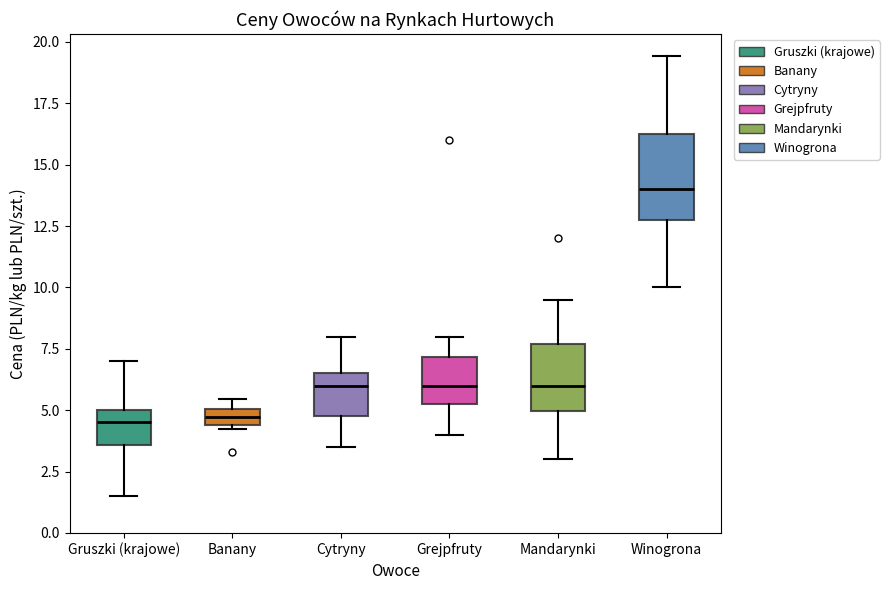

Where is the upper edge of the box for Grejpfruty on the y-axis? The values are not printed on the chart, so give them approximately, as read against the axis.

7.0